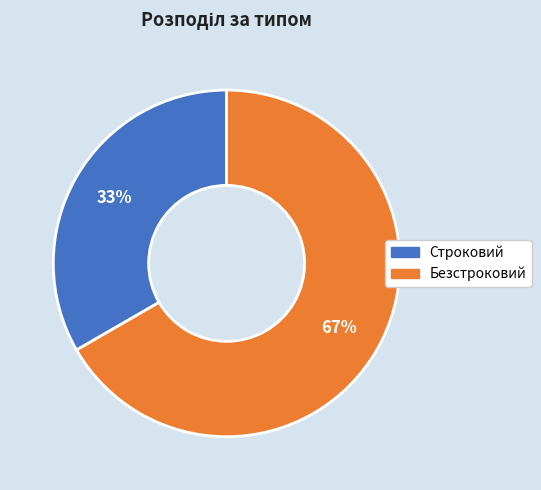

To the nearest percent, what is the average slice percentage?

50%